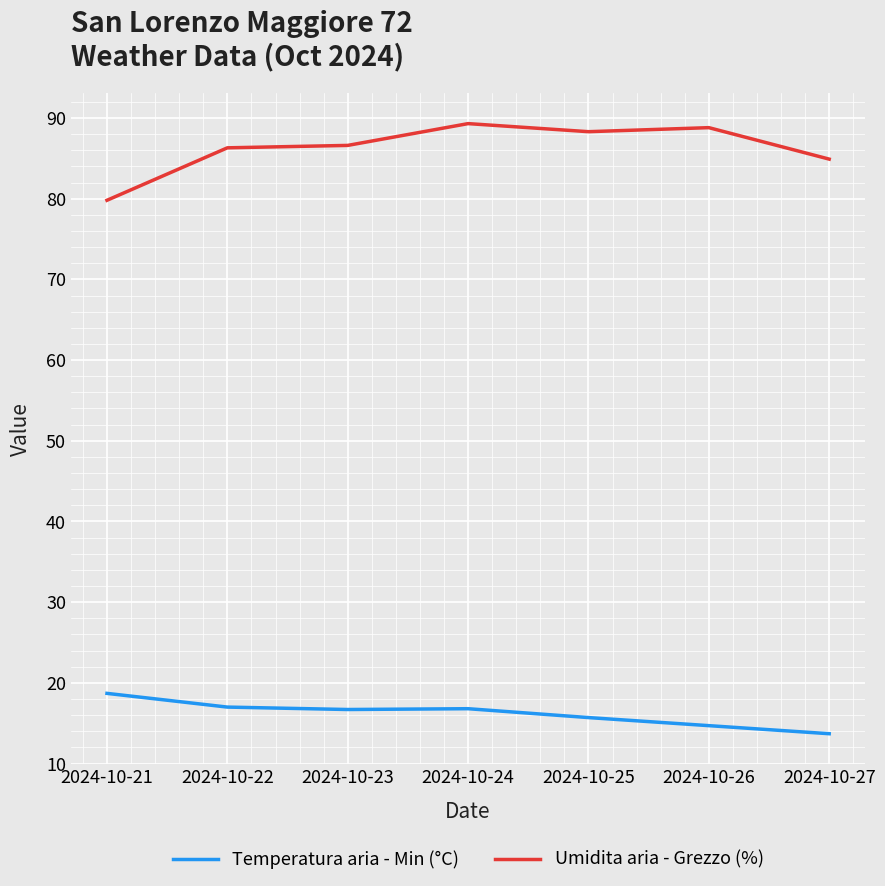

What is the sum of all Umidita aria - Grezzo (%) values?

604.0